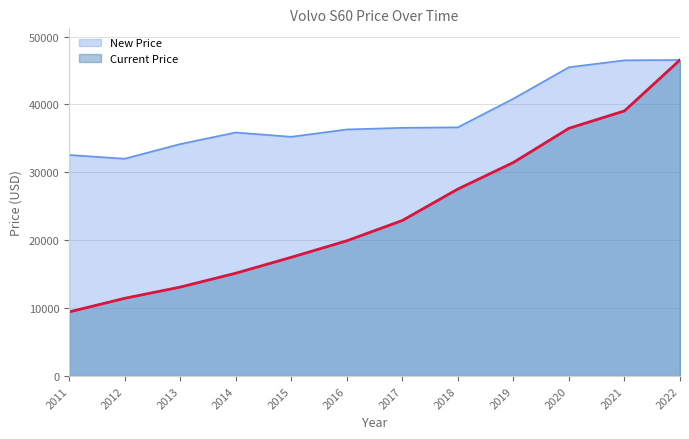

What is the greatest value displayed?

46561